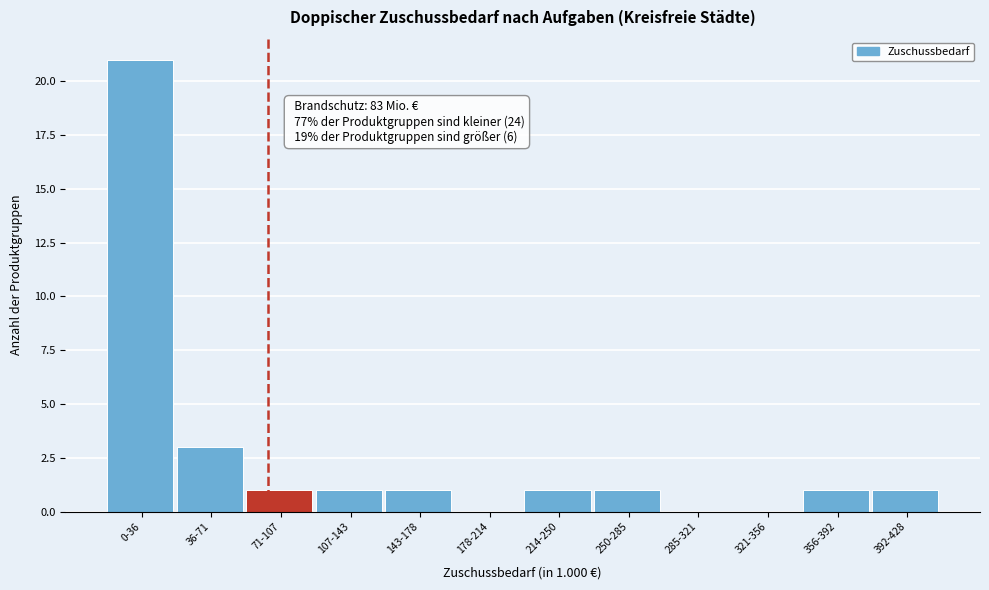

Reading left to right, transcribe all the data shown in this chart.

0-36=21	36-71=3	71-107=1	107-143=1	143-178=1	178-214=0	214-250=1	250-285=1	285-321=0	321-356=0	356-392=1	392-428=1